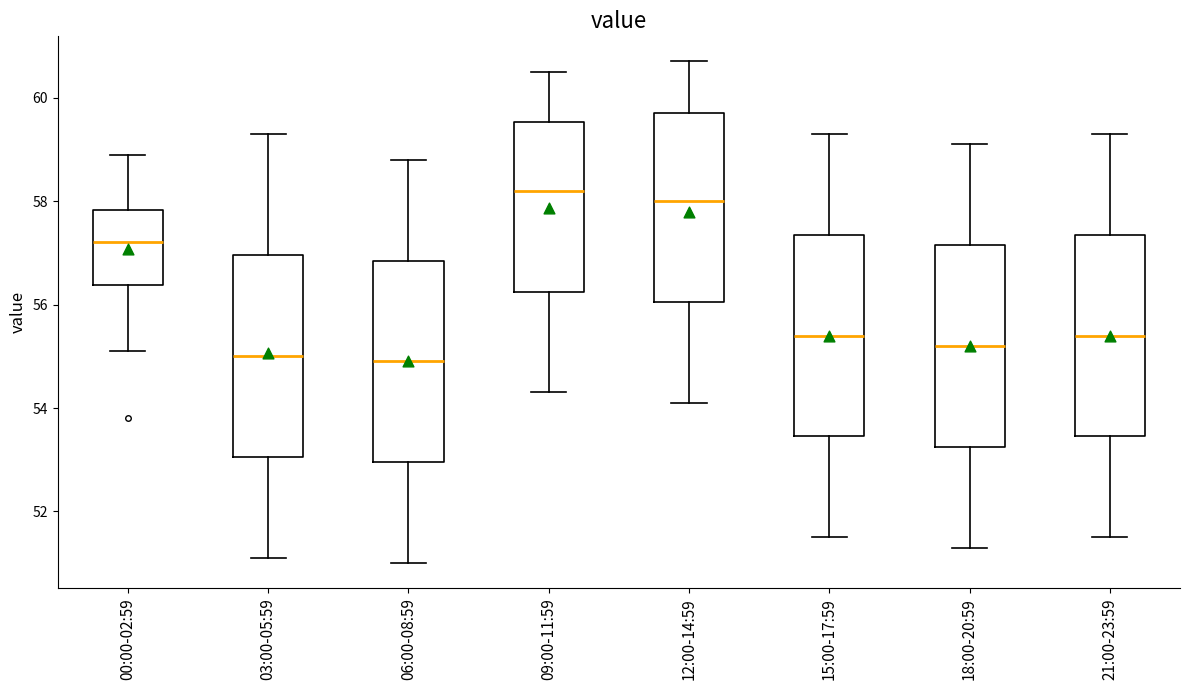

Reading left to right, transcribe this box plot: for each box, give where its median line is, the range the box spans, and where its two whiskers end, as read against the y-axis. The values are not printed on the chart, so give them approximately, as read against the axis.

00:00-02:59: median 57.2, box 56.4 to 57.8, whiskers 55.2 to 59.0
03:00-05:59: median 55.0, box 53.0 to 57.0, whiskers 51.2 to 59.4
06:00-08:59: median 55.0, box 53.0 to 56.8, whiskers 51.0 to 58.8
09:00-11:59: median 58.2, box 56.2 to 59.6, whiskers 54.4 to 60.6
12:00-14:59: median 58.0, box 56.0 to 59.8, whiskers 54.2 to 60.8
15:00-17:59: median 55.4, box 53.4 to 57.4, whiskers 51.6 to 59.4
18:00-20:59: median 55.2, box 53.2 to 57.2, whiskers 51.4 to 59.2
21:00-23:59: median 55.4, box 53.4 to 57.4, whiskers 51.6 to 59.4